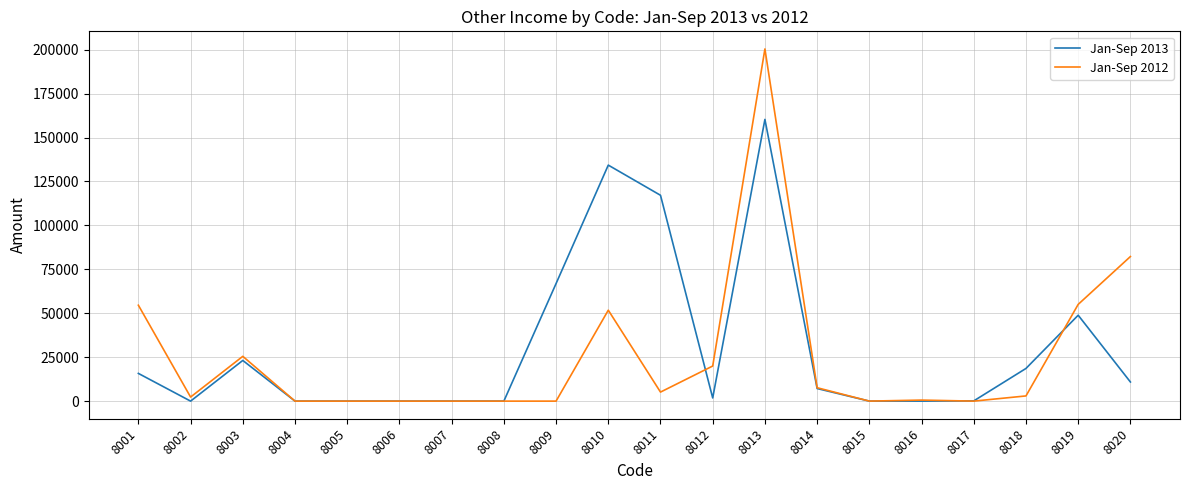

What is the total value across all series at 8001?

70339